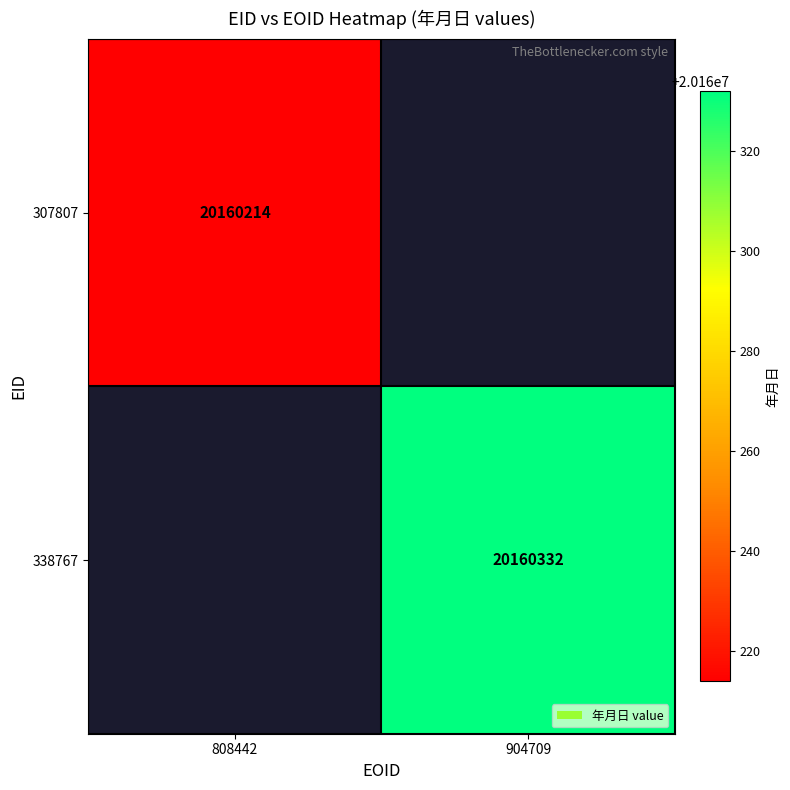

The value of 338767 at 904709 is 20160332. True or false?

True